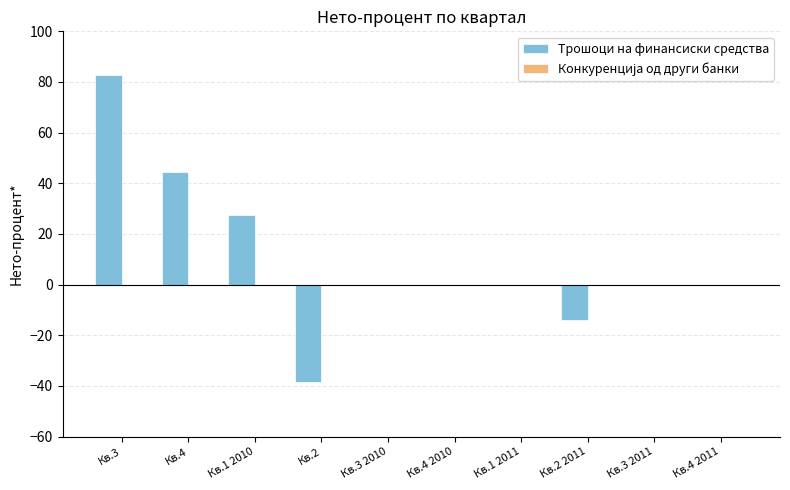

Which label corresponds to the largest value in the chart?

Кв.3